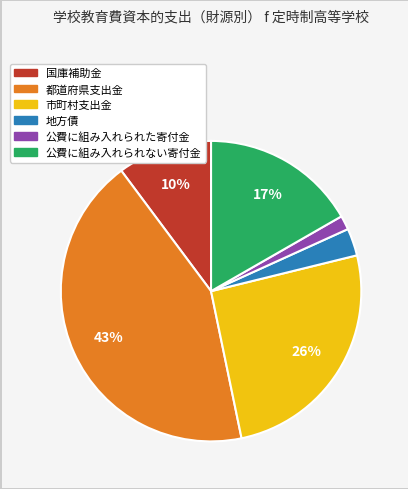

Does any single category account for the majority?

No